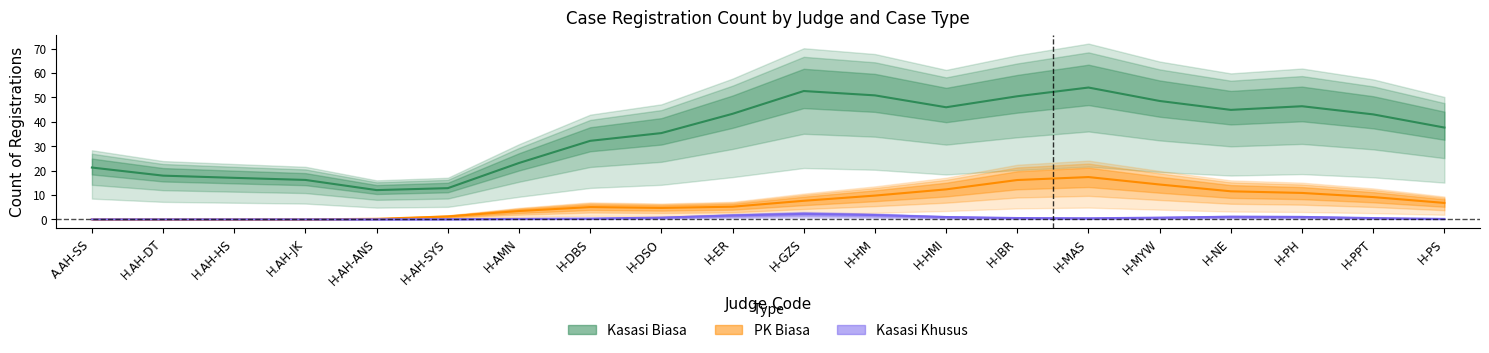

What is the difference between the Kasasi Khusus values at H-AMN and H-ER?

1.4